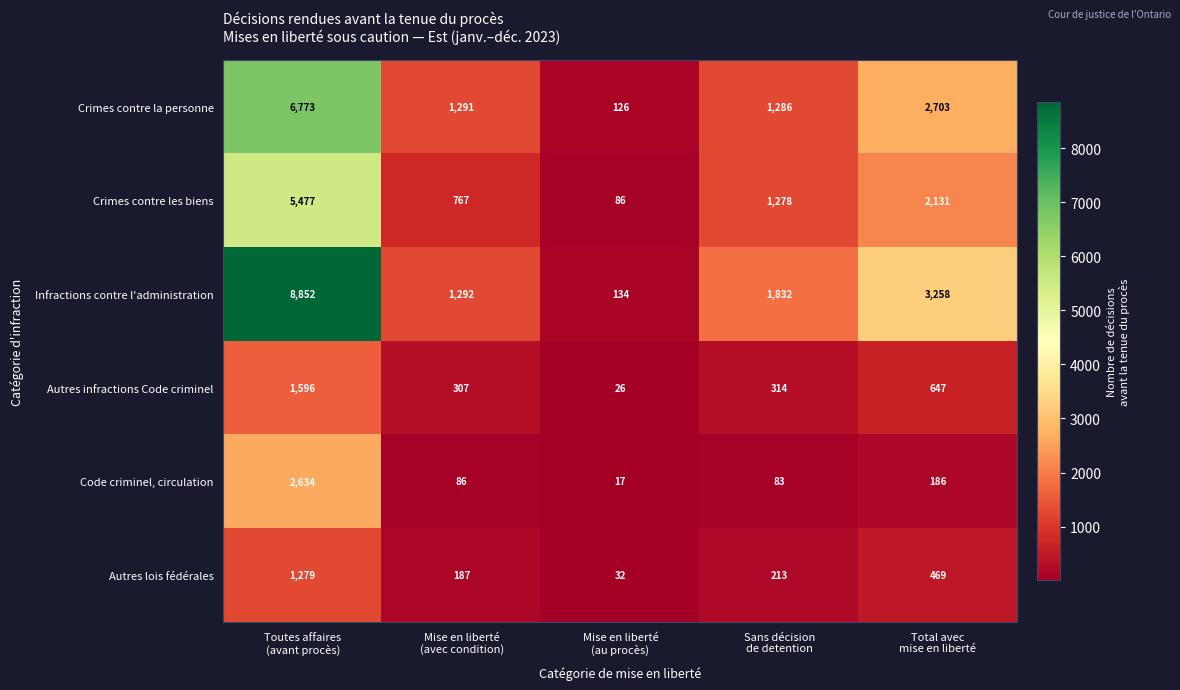

What is the highest value of the Code criminel, circulation series?

2634